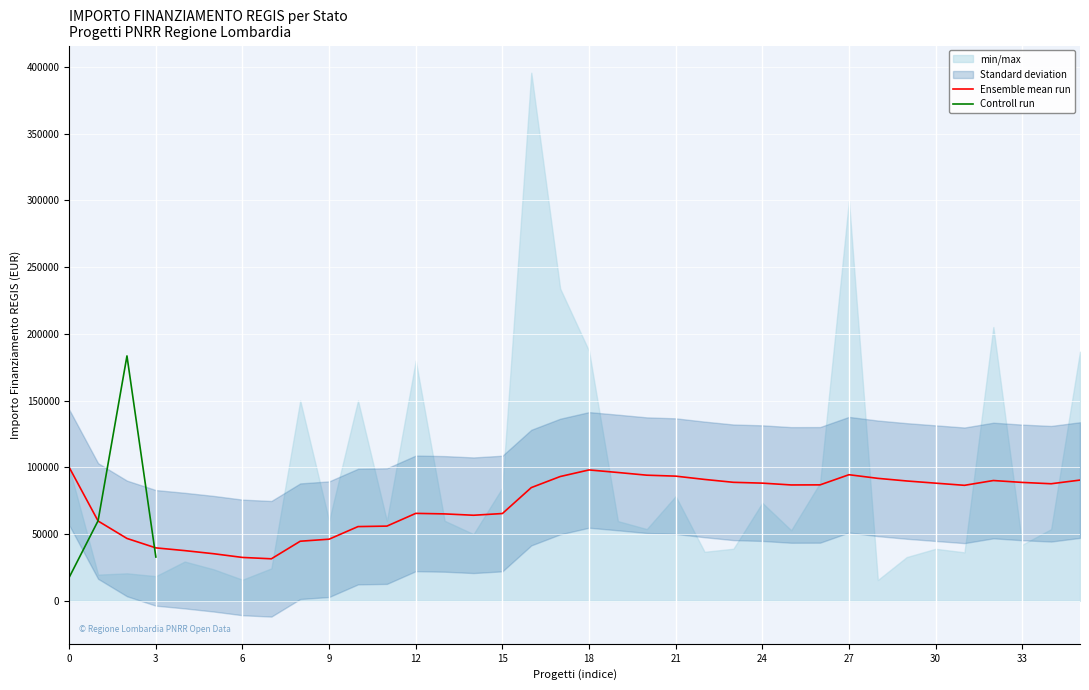

How many interior local peaks does the Controll run series have?

1